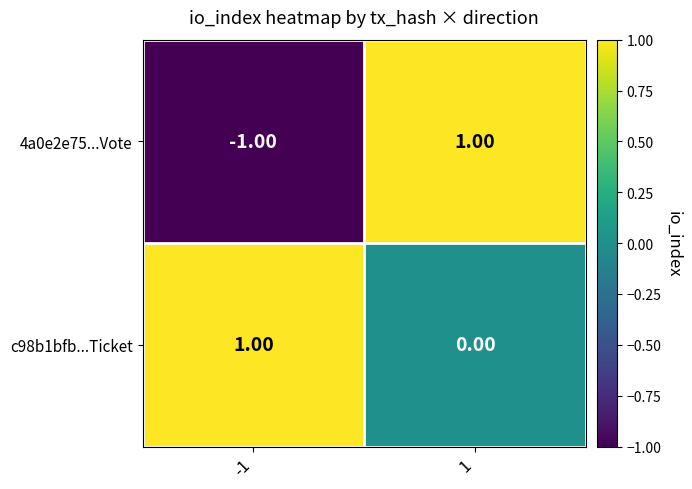

Which series has the largest total across all categories?

c98b1bfb...Ticket